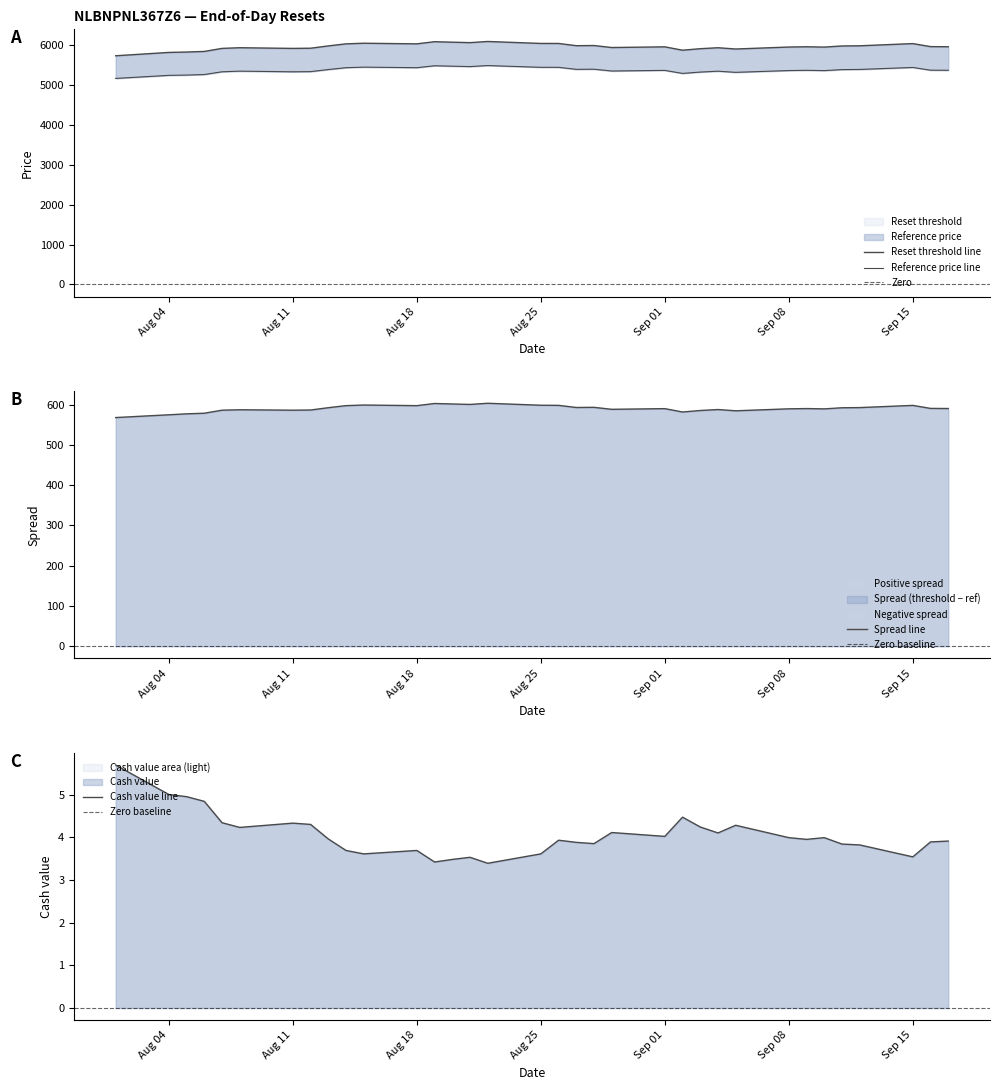

Rank the series at 2025-09-17 from highest to lowest value.

Reset threshold, Reference price, Cash value